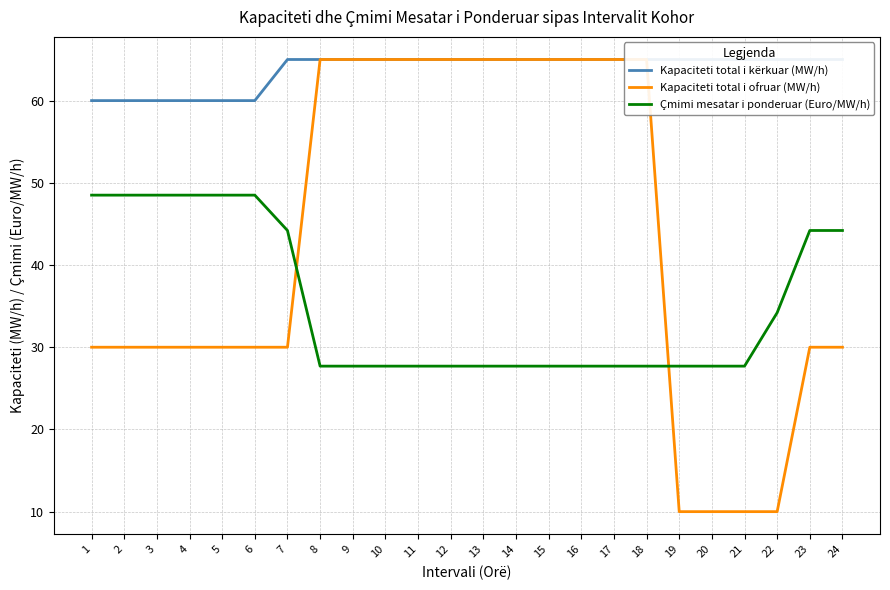

Rank the series at 11 from highest to lowest value.

Kapaciteti total i kërkuar (MW/h), Kapaciteti total i ofruar (MW/h), Çmimi mesatar i ponderuar (Euro/MW/h)